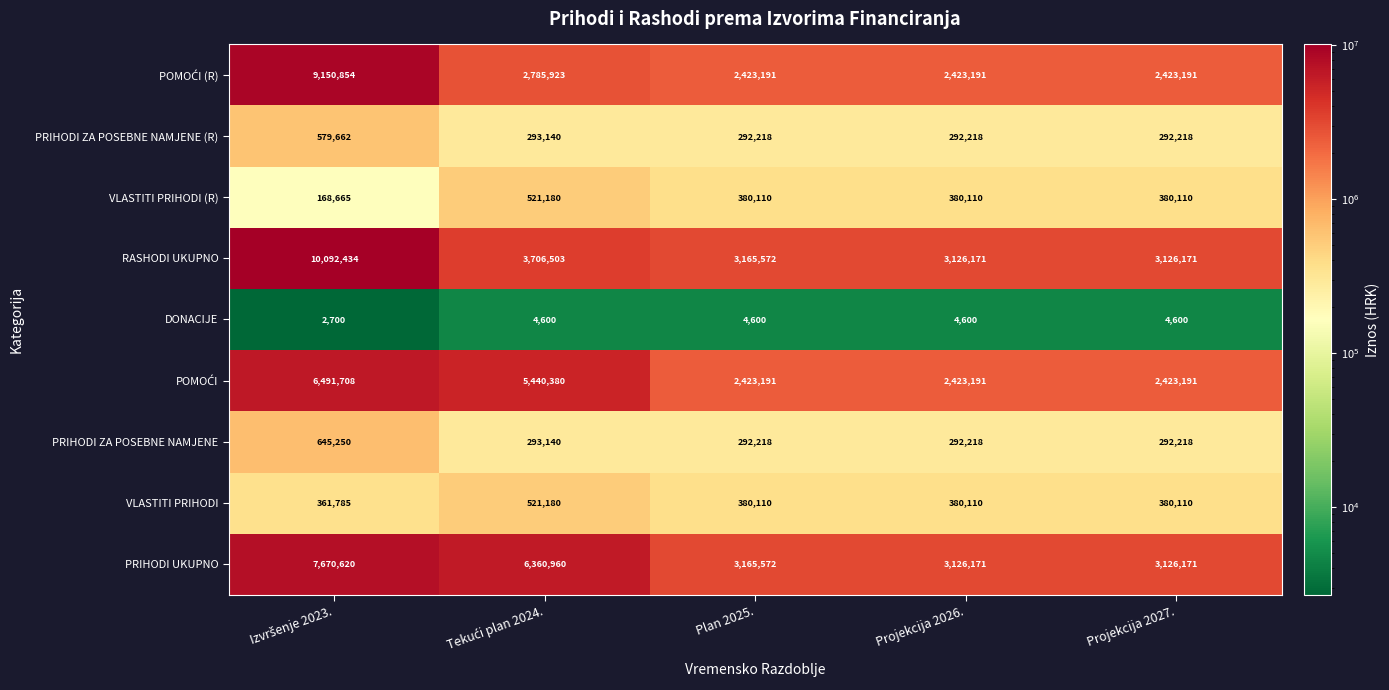

What is the difference between the maximum and minimum values in the PRIHODI UKUPNO series?

4544449